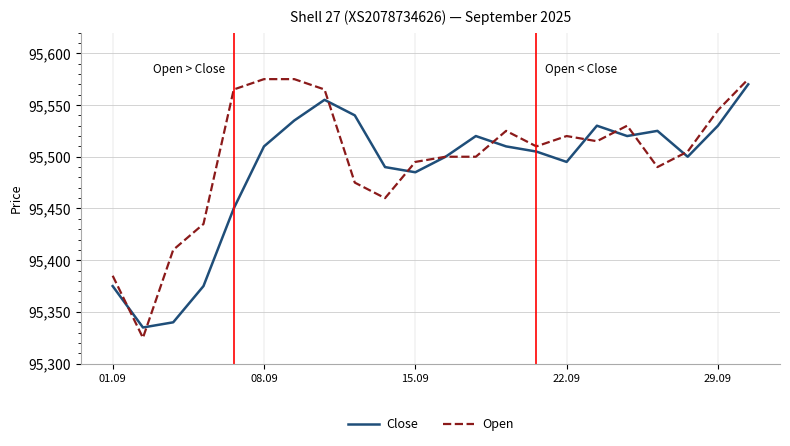

Which series has the largest range (max minus min)?

Open